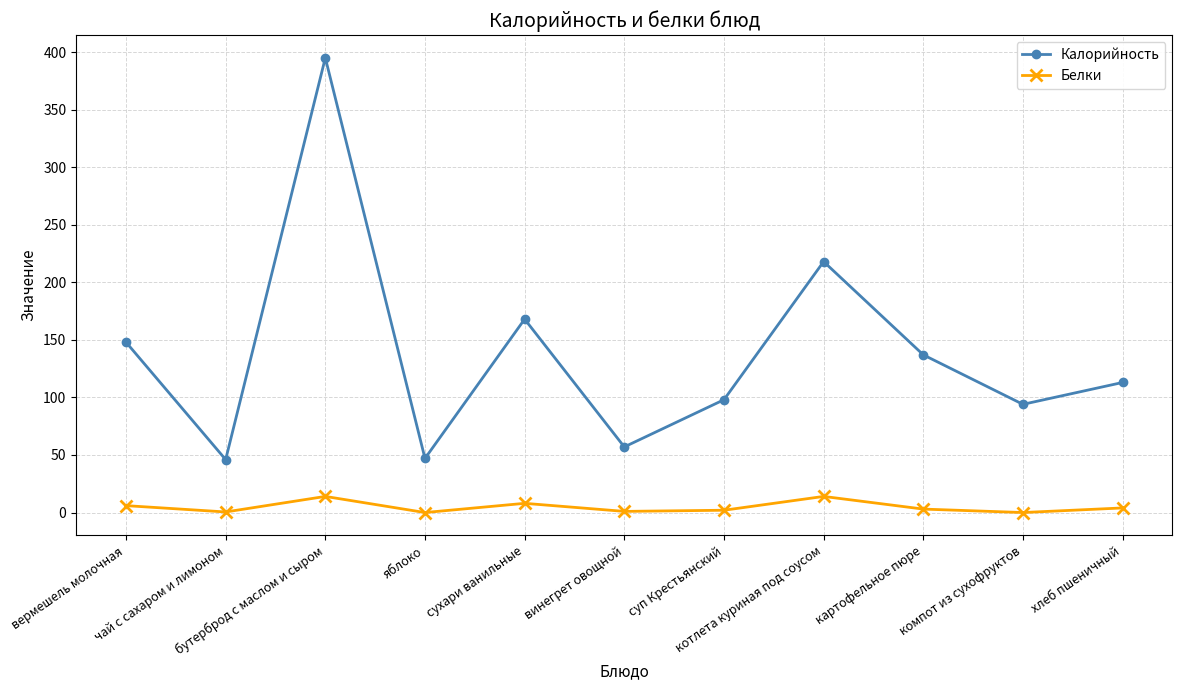

Is the value of Белки at суп Крестьянский greater than the value of Калорийность at чай с сахаром и лимоном?

No